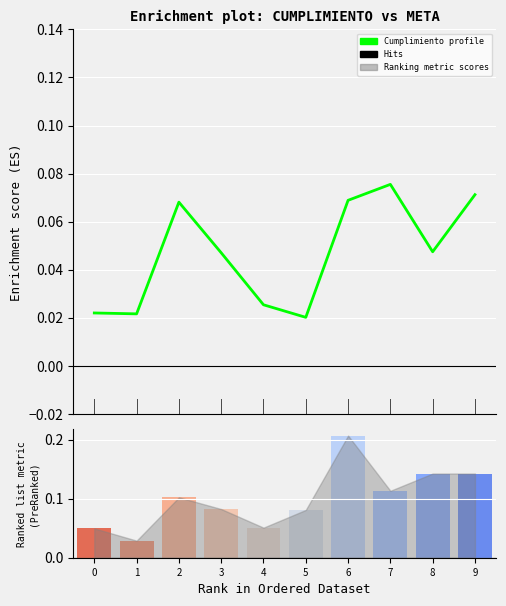

At which category does the chart reach its peak across all series?

6